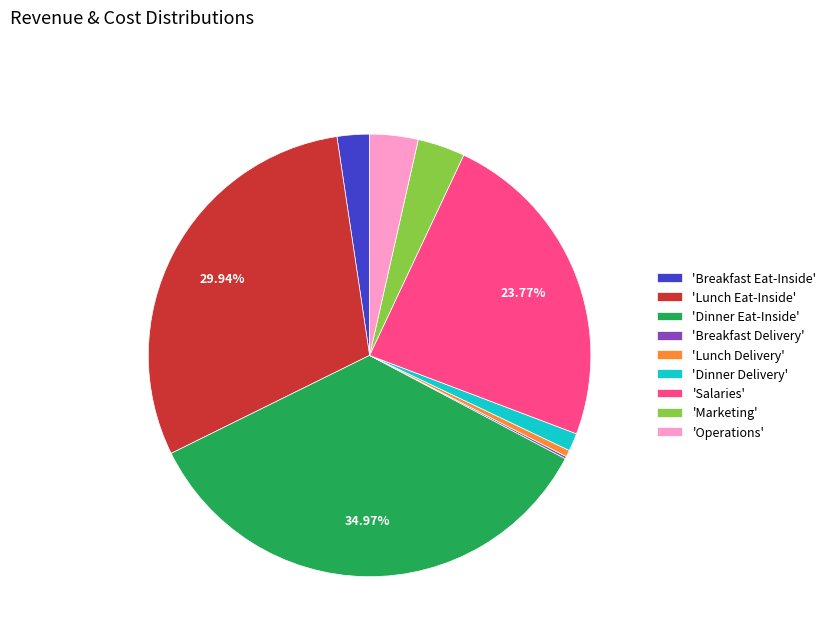

Which slice is the largest?

'Dinner Eat-Inside'